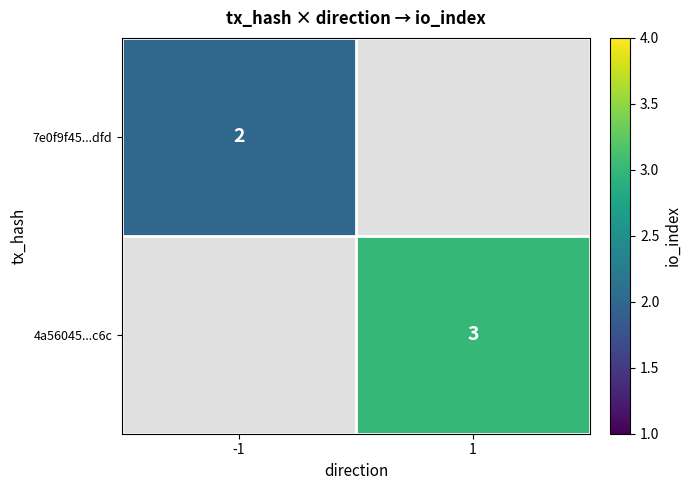

True or false: 4a56045...c6c has a value of 3 at 1.

True